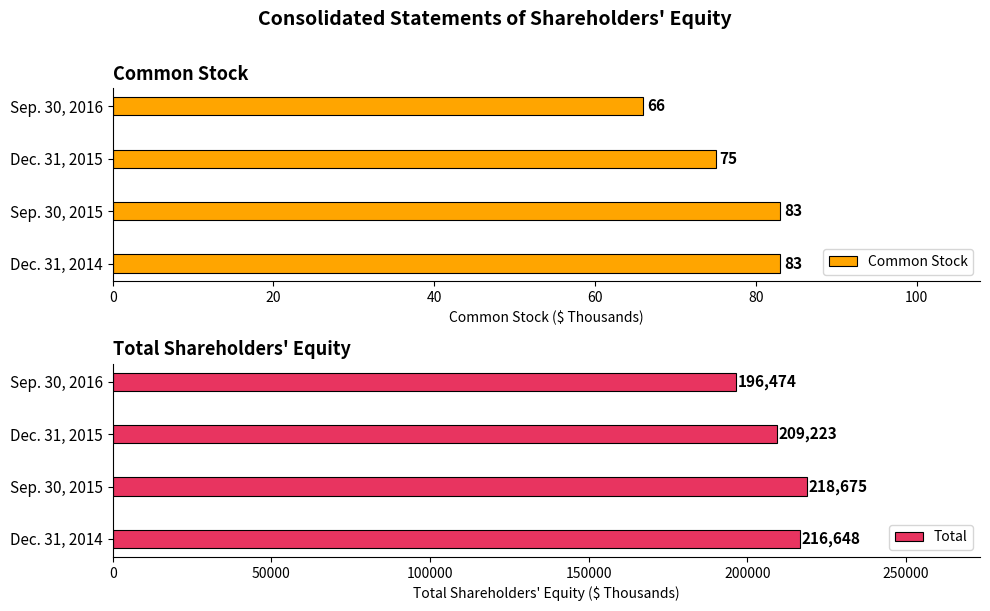

Reading left to right, transcribe all the data shown in this chart.

Common Stock: 83	83	75	66
Total: 216648	218675	209223	196474